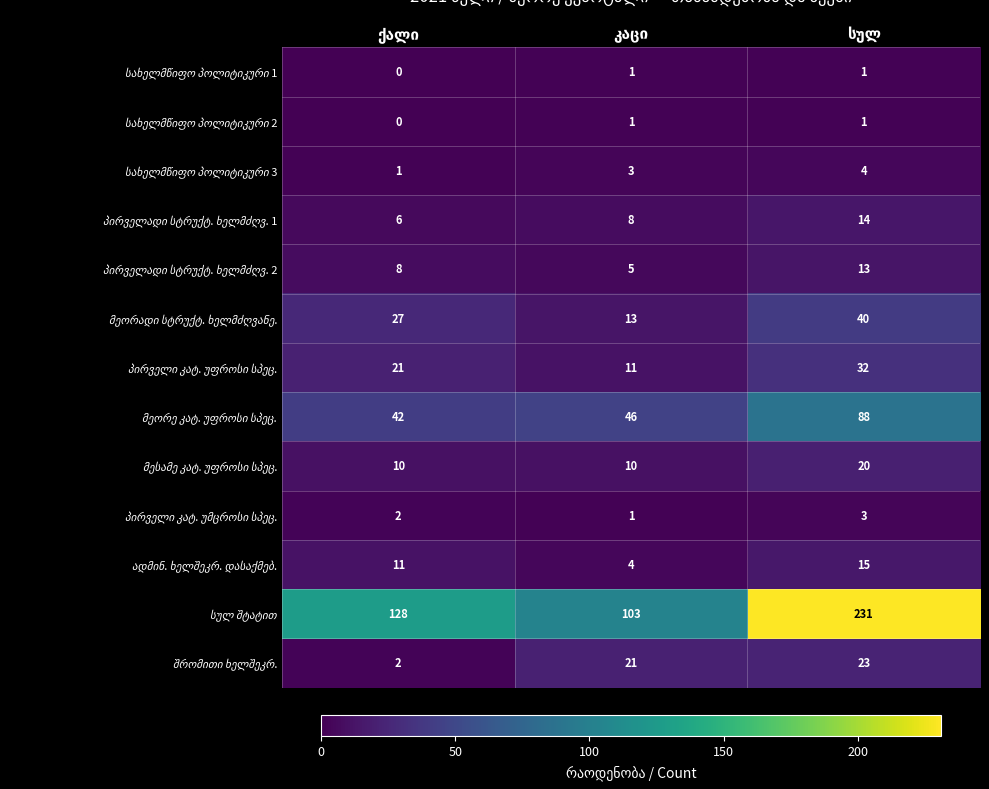

How many distinct data groups are displayed?

13